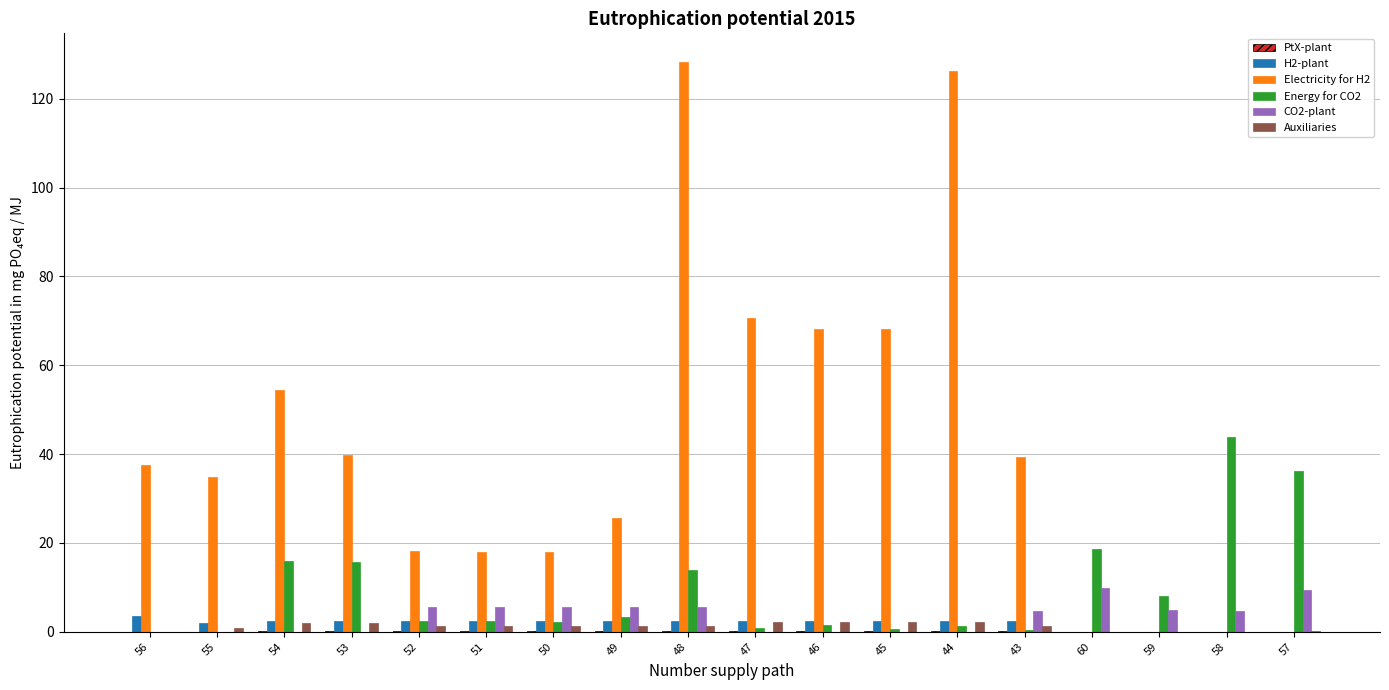

What is the maximum value shown in the chart?

128.3